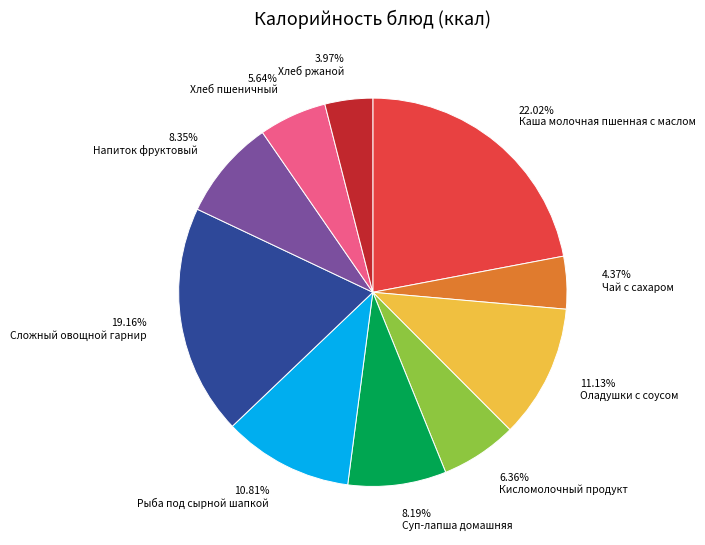

True or false: Кисломолочный продукт accounts for 1% of the total.

False